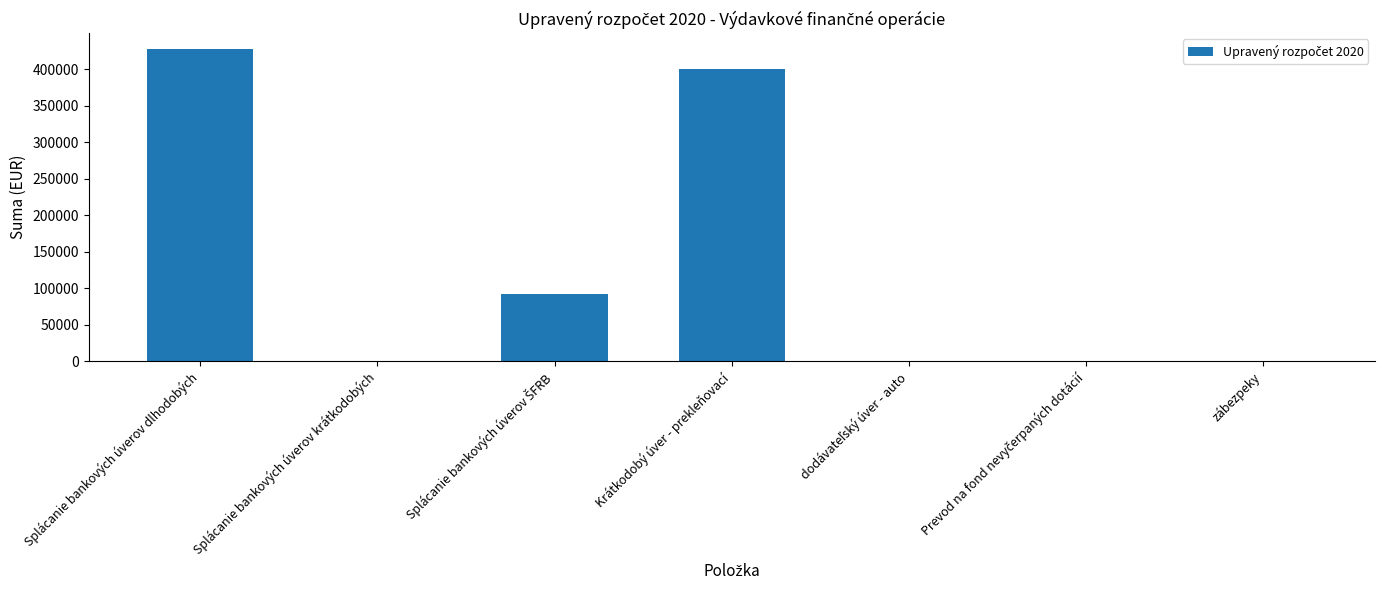

What is the maximum value shown in the chart?

428301